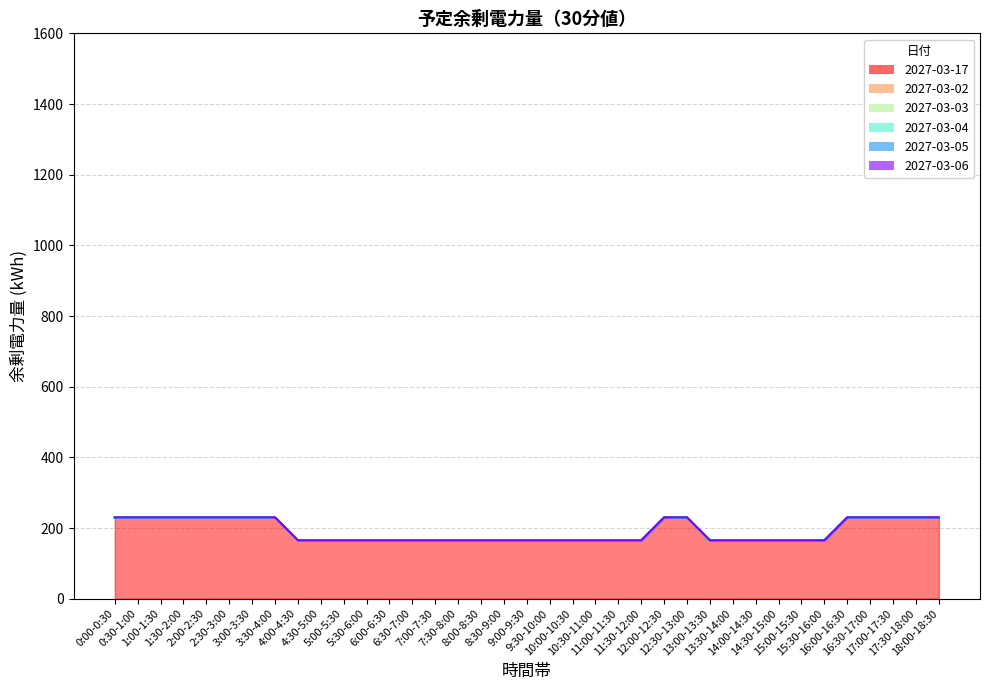

What is the minimum value for 2027-03-04?

165